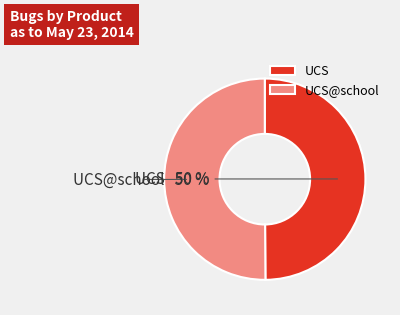

Count the number of slices in the pie.

2